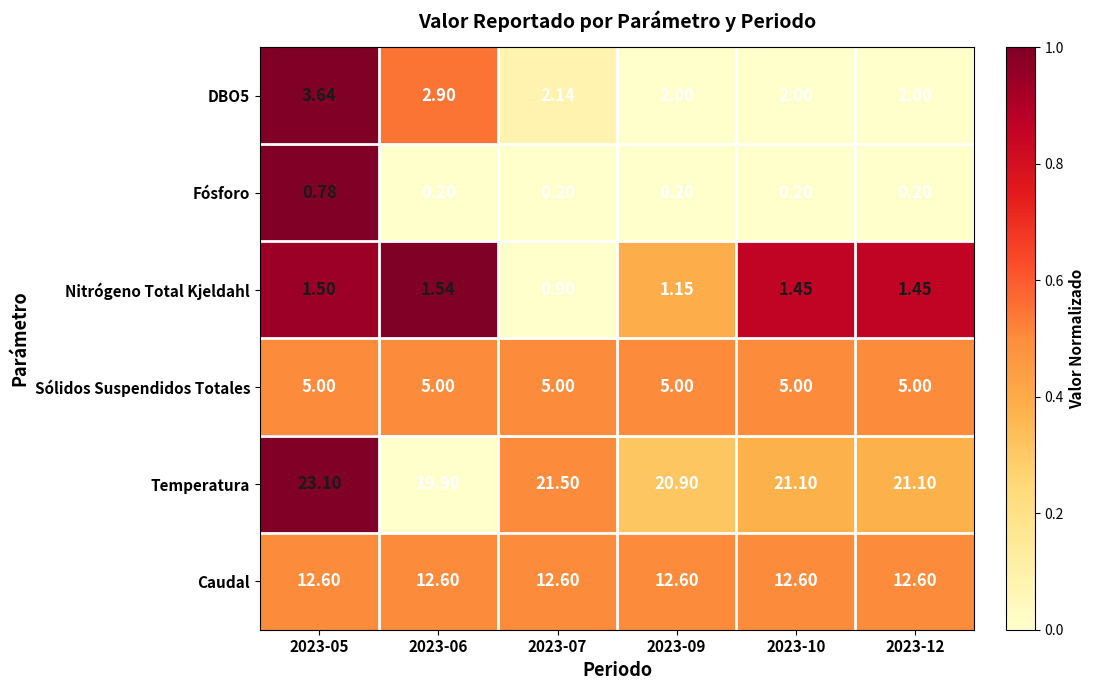

What is the total value across all series at 2023-06?

42.1